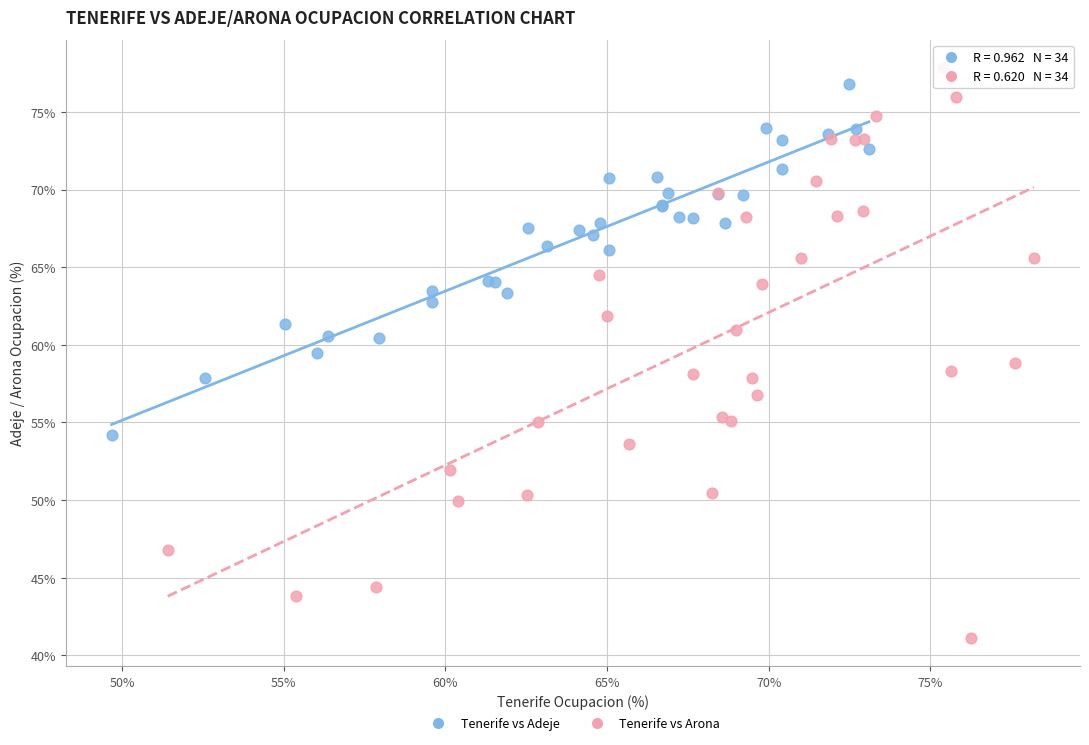

Which series has the widest spread of Y values?

Tenerife vs Arona